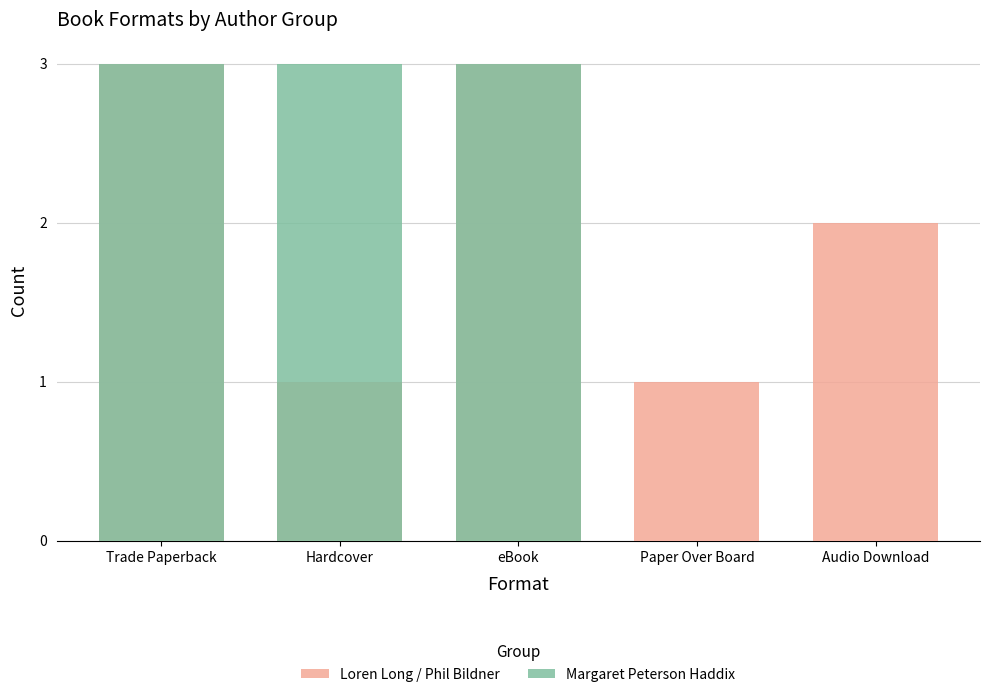

List the series in order of their overall mean, lowest first.

Margaret Peterson Haddix, Loren Long / Phil Bildner